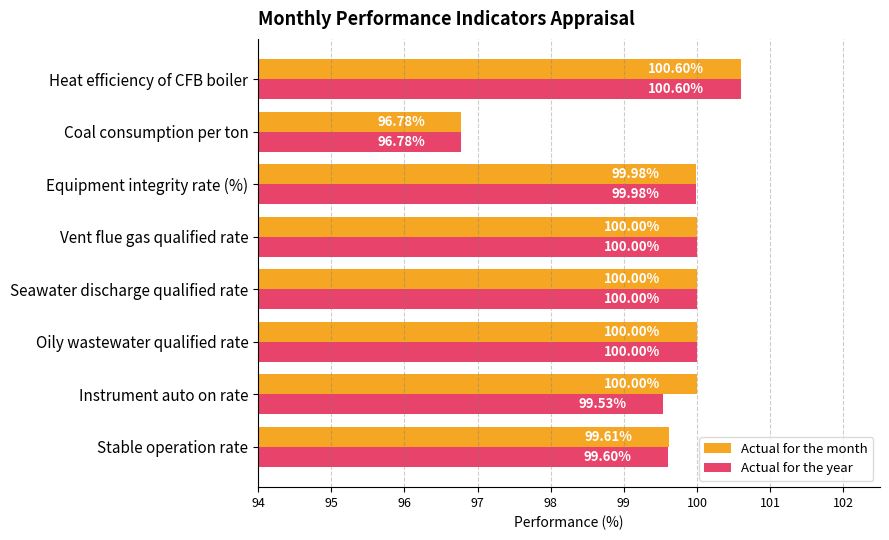

What is the difference between the maximum and second lowest values in the Actual for the month series?

1.0